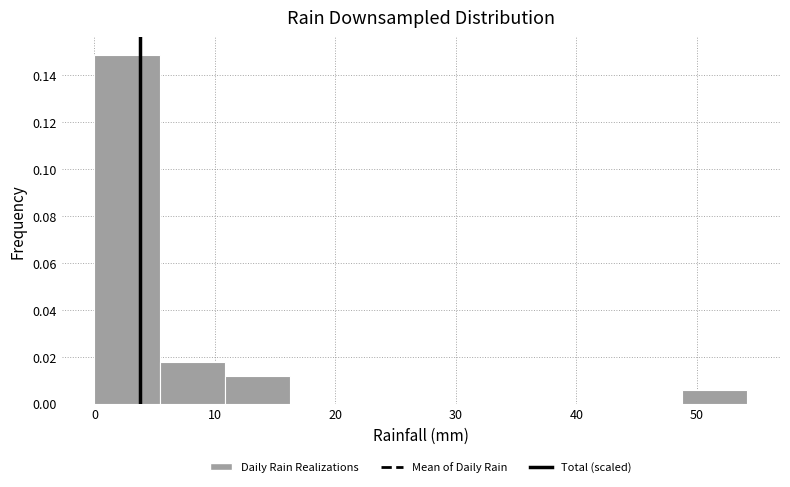

Over which range of the x-axis is the bar tallest?

0 to 5